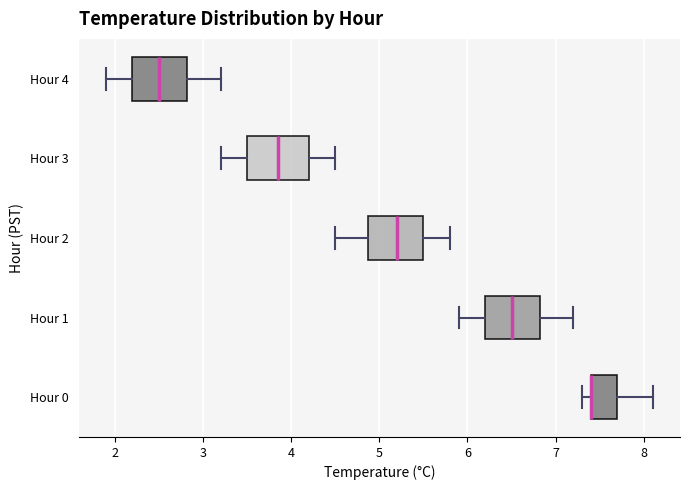

Where does the right whisker of the box for Hour 0 end on the x-axis? The values are not printed on the chart, so give them approximately, as read against the axis.

8.1